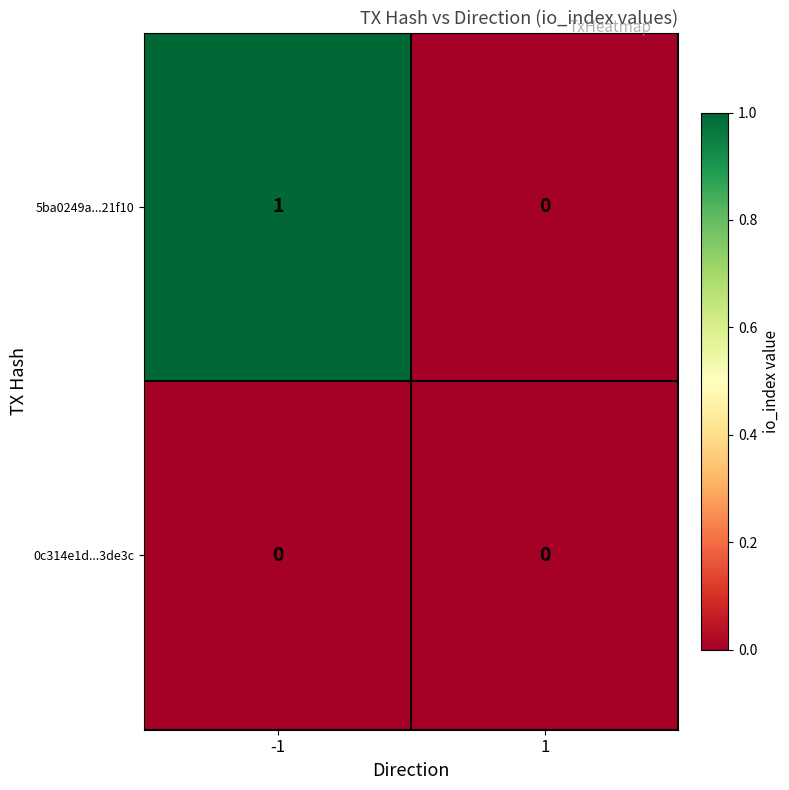

Is it true that 5ba0249a...21f10 equals 1 at -1?

True